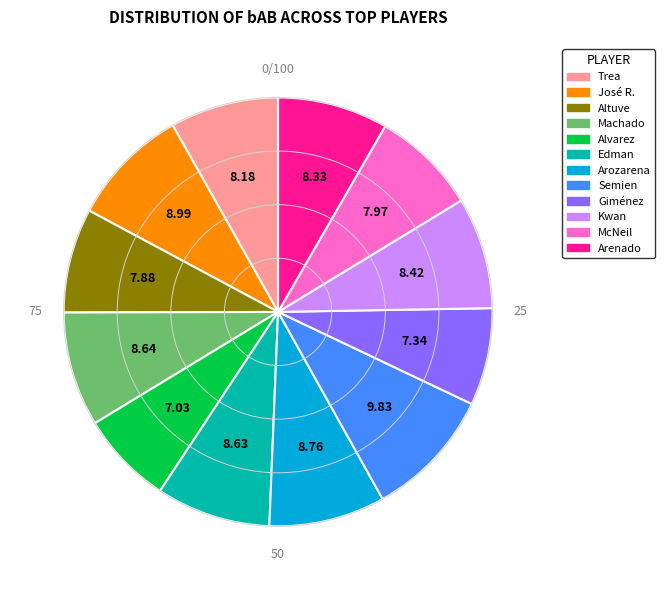

Is there a majority slice in this chart?

No